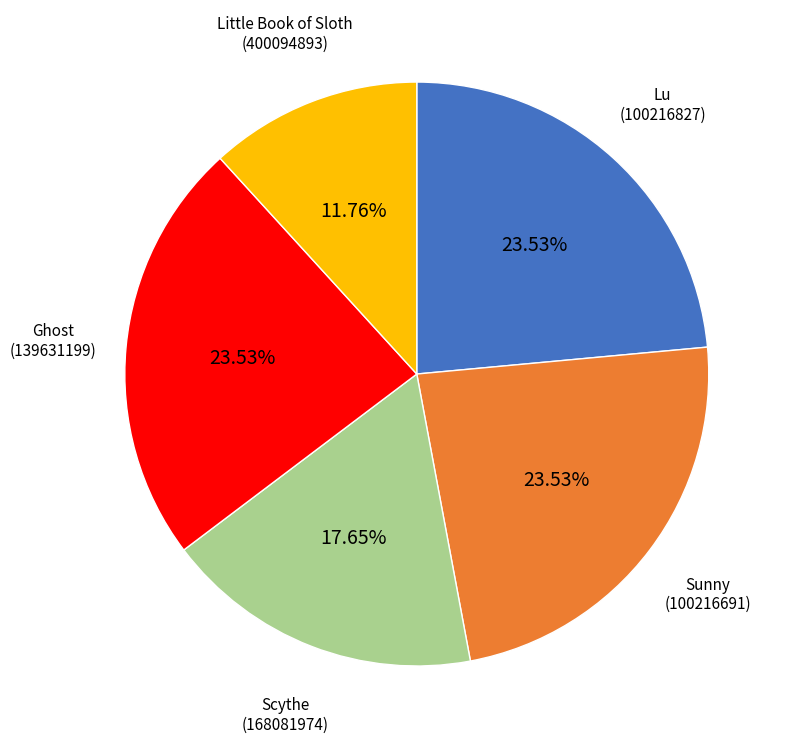

Is there a majority slice in this chart?

No